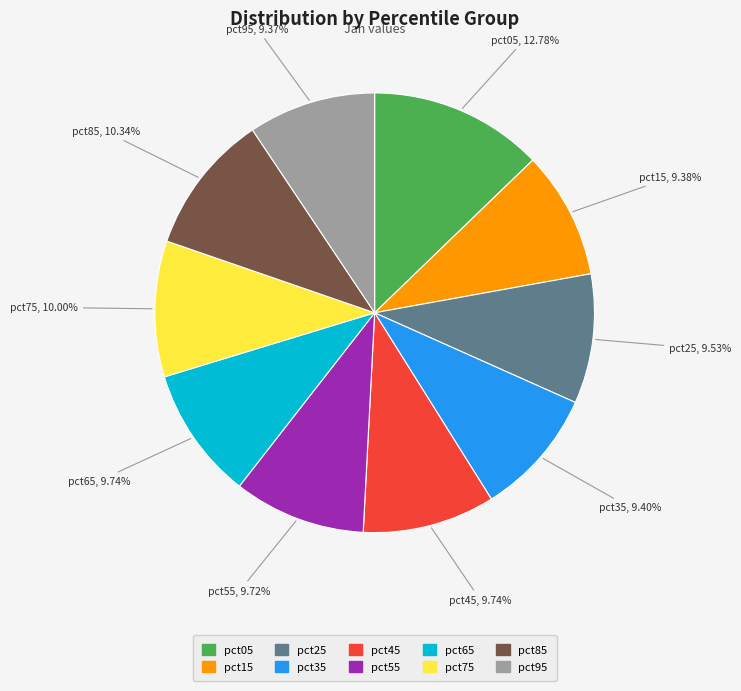

Which slice is the largest?

pct05